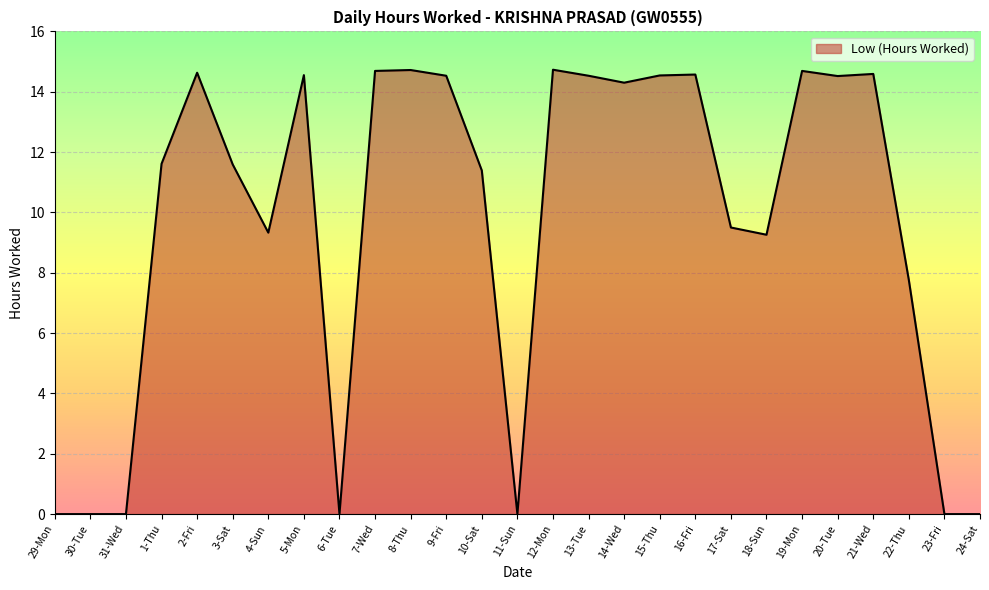

At which label is the value closest to 7?

22-Thu